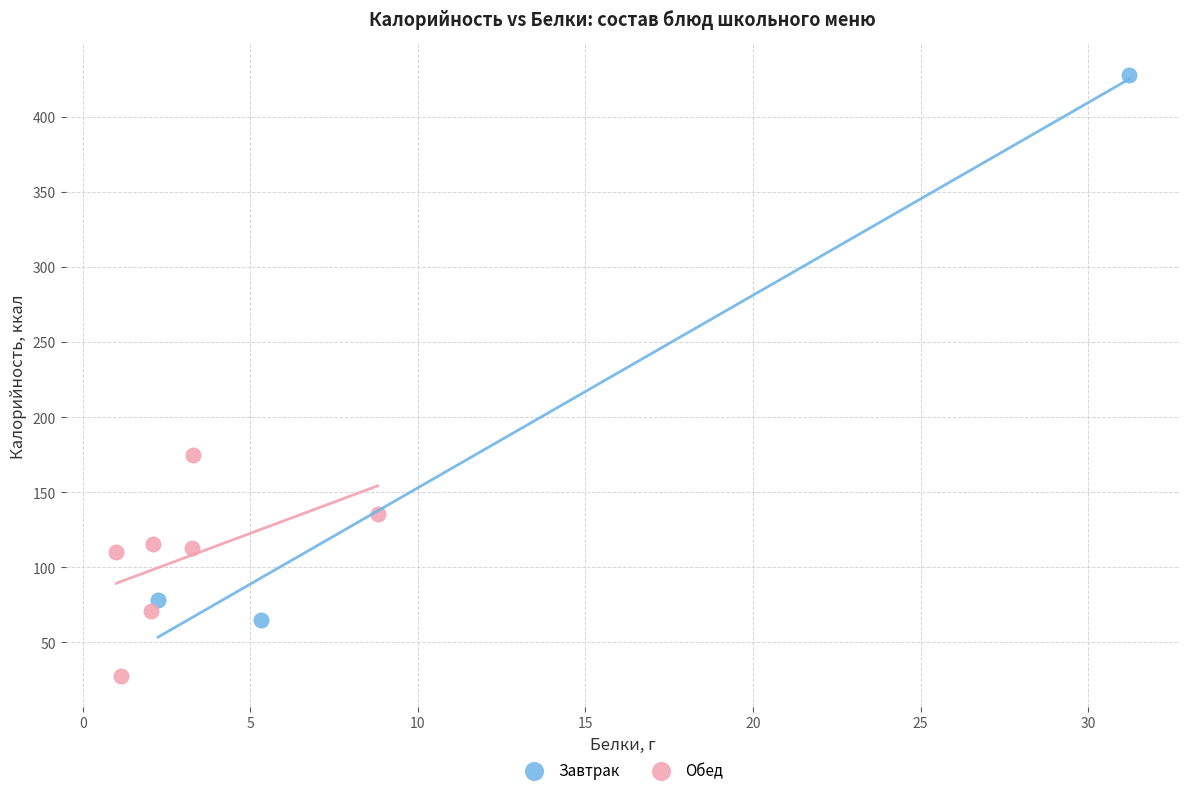

Which series has the largest Y range (max minus min)?

Завтрак